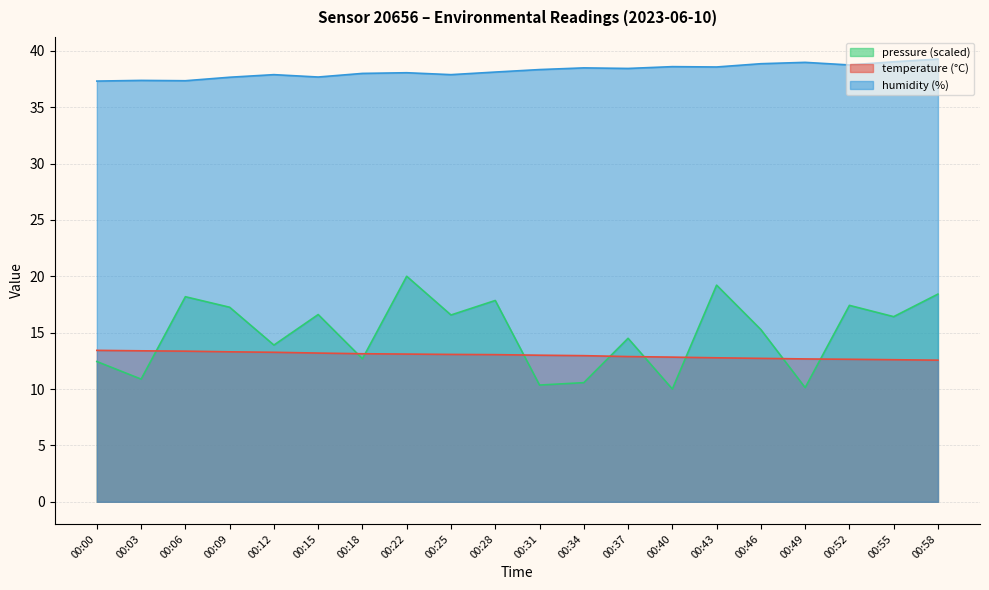

True or false: temperature has more than 0 interior local peaks.

False